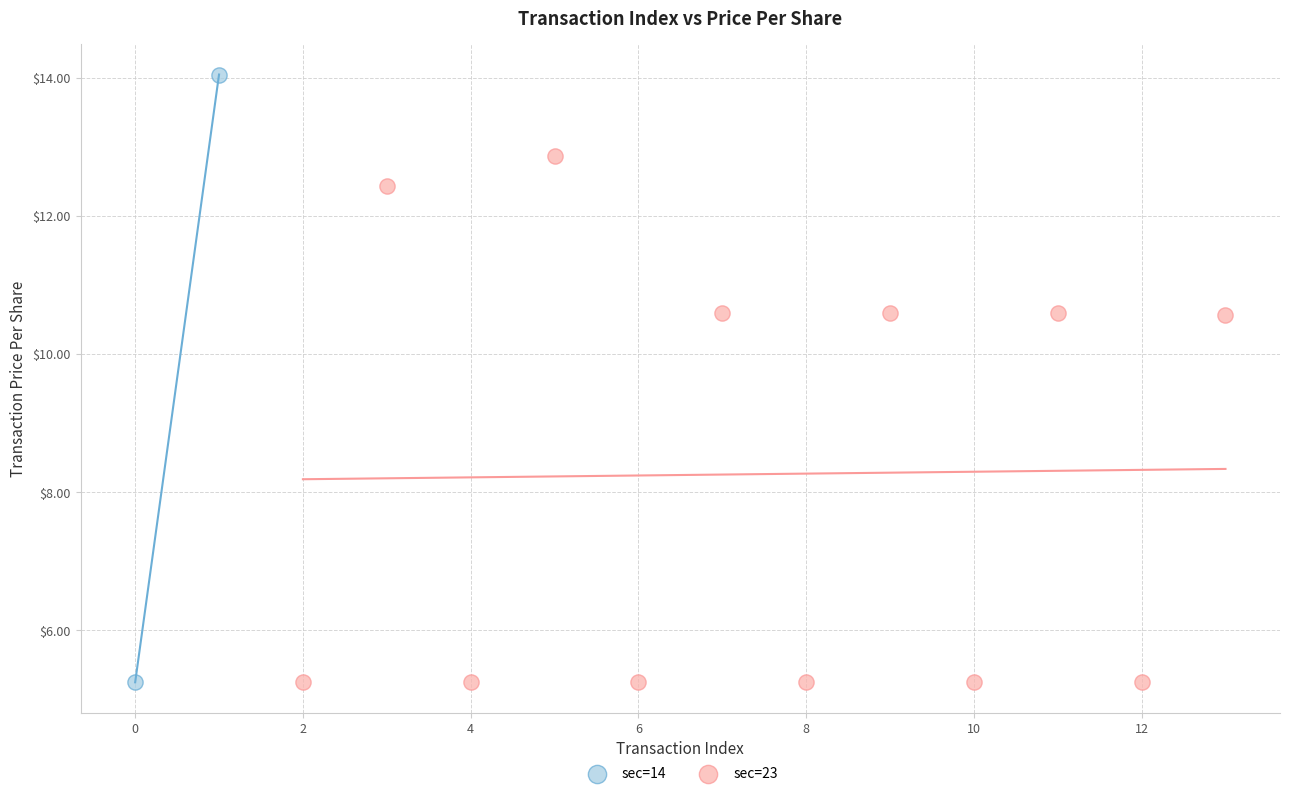

What are all the series names shown in the legend?

sec=14, sec=23